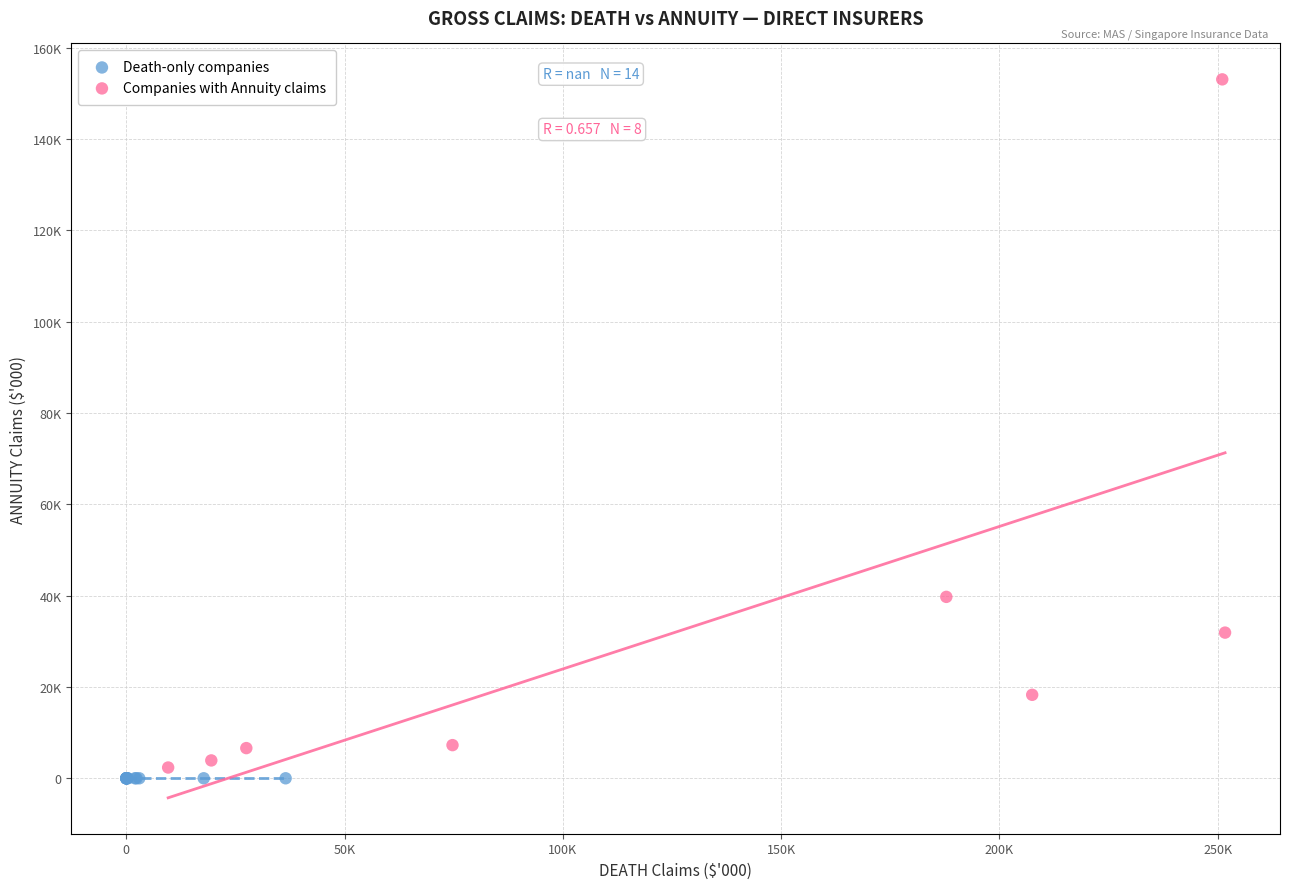

What are all the series names shown in the legend?

Death-only companies, Companies with Annuity claims